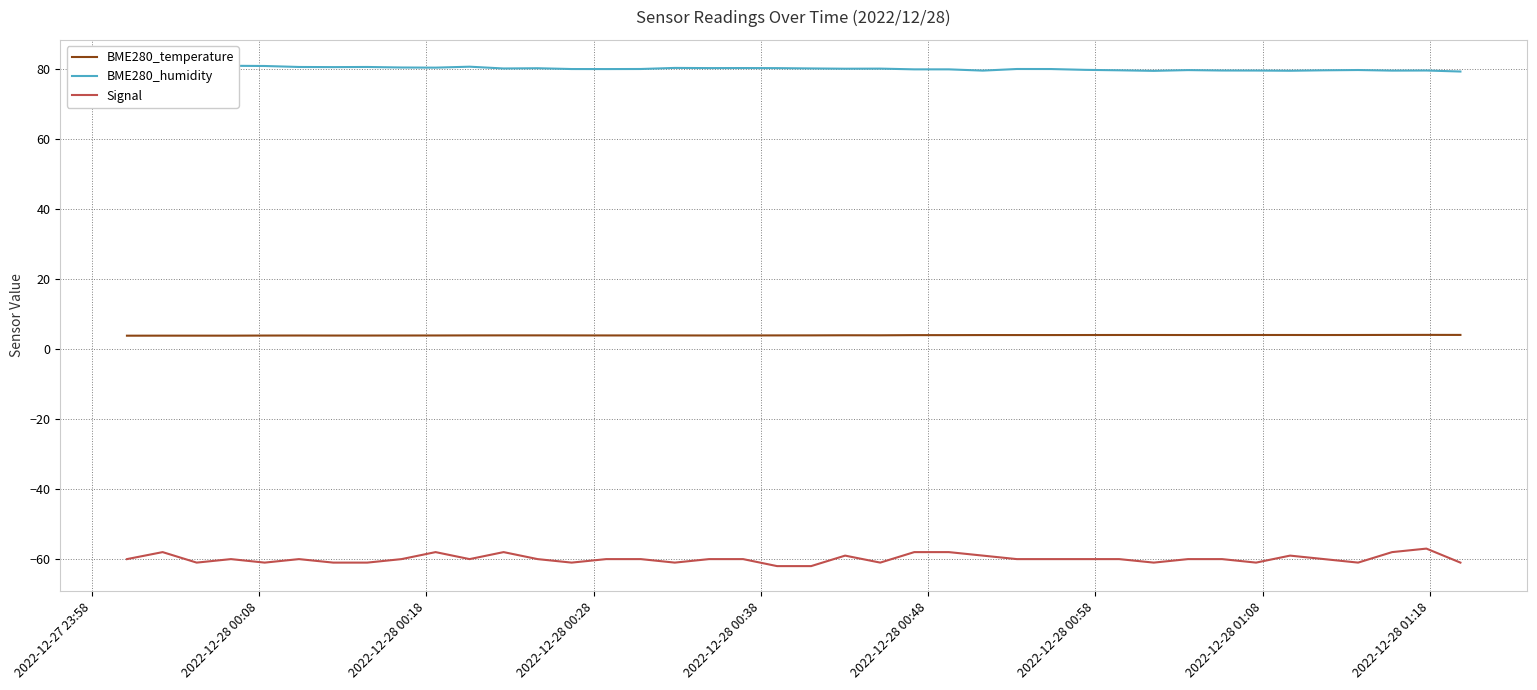

True or false: Signal and BME280_temperature intersect in this chart.

False